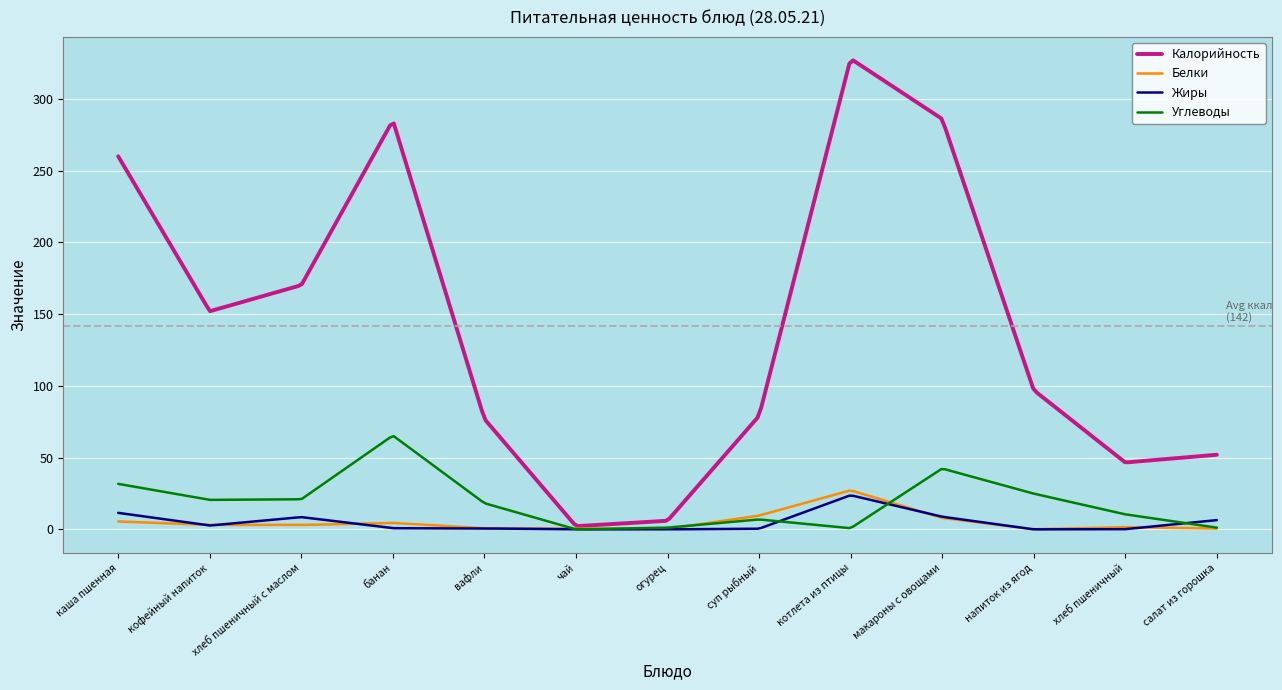

What is the greatest value displayed?

326.9